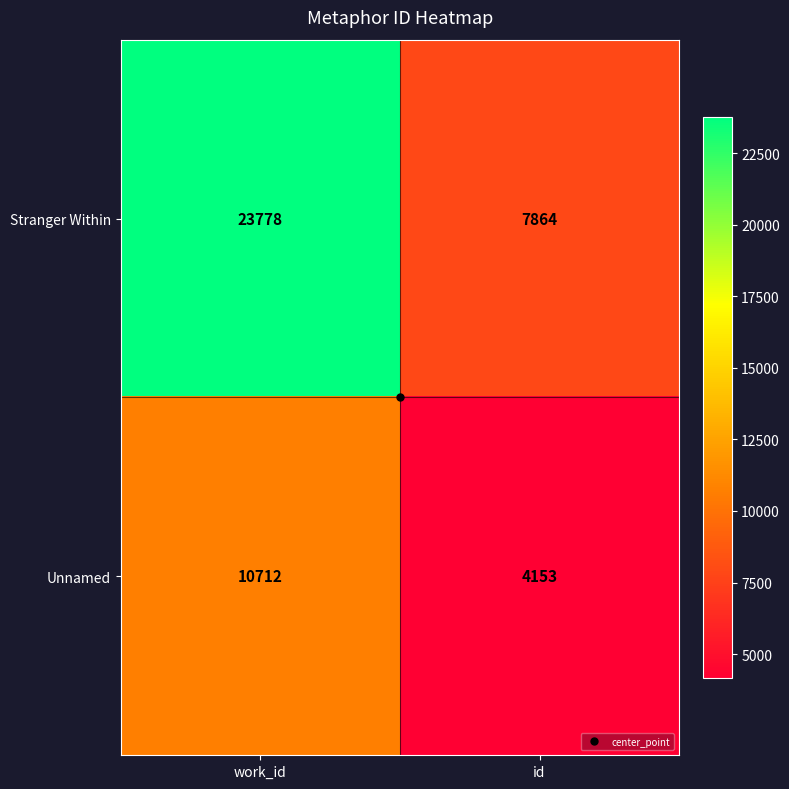

At which category is the sum across all series the highest?

work_id